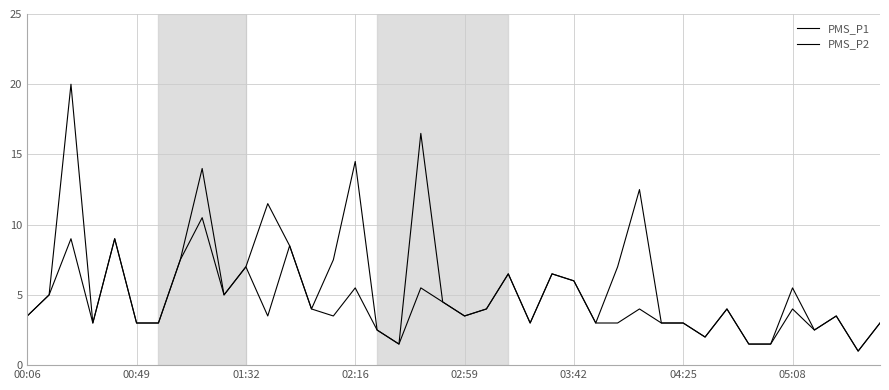

What is the average value of the PMS_P2 series?

4.3